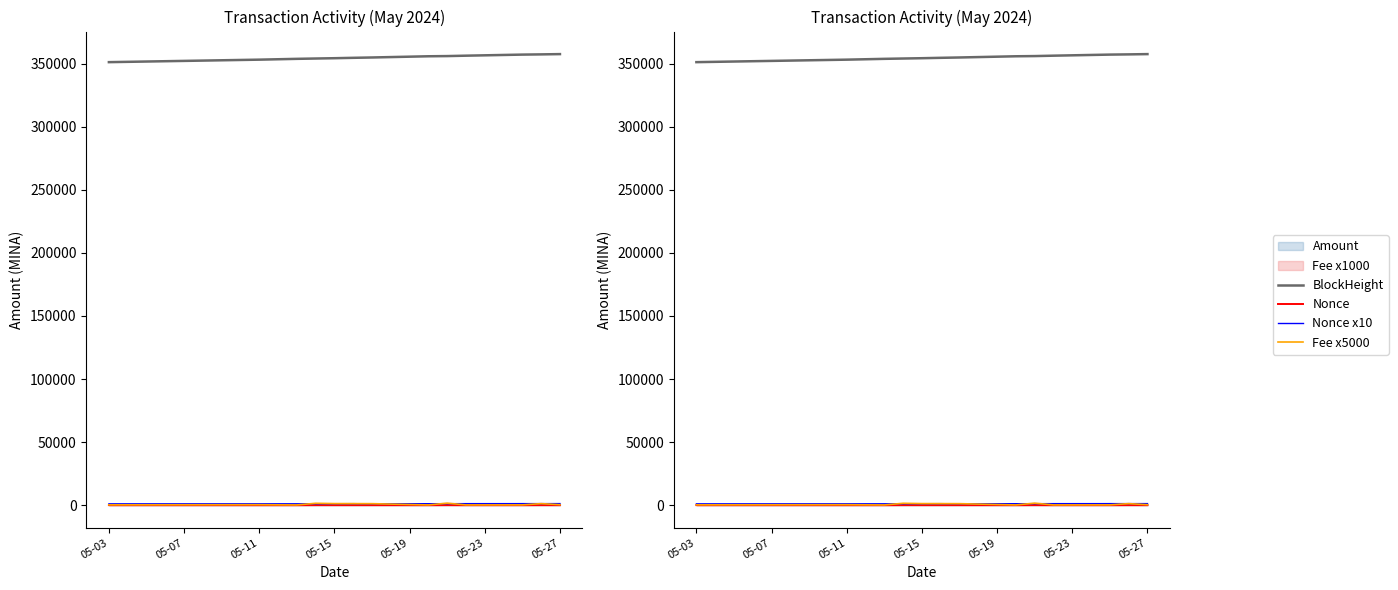

True or false: Nonce and BlockHeight intersect in this chart.

False